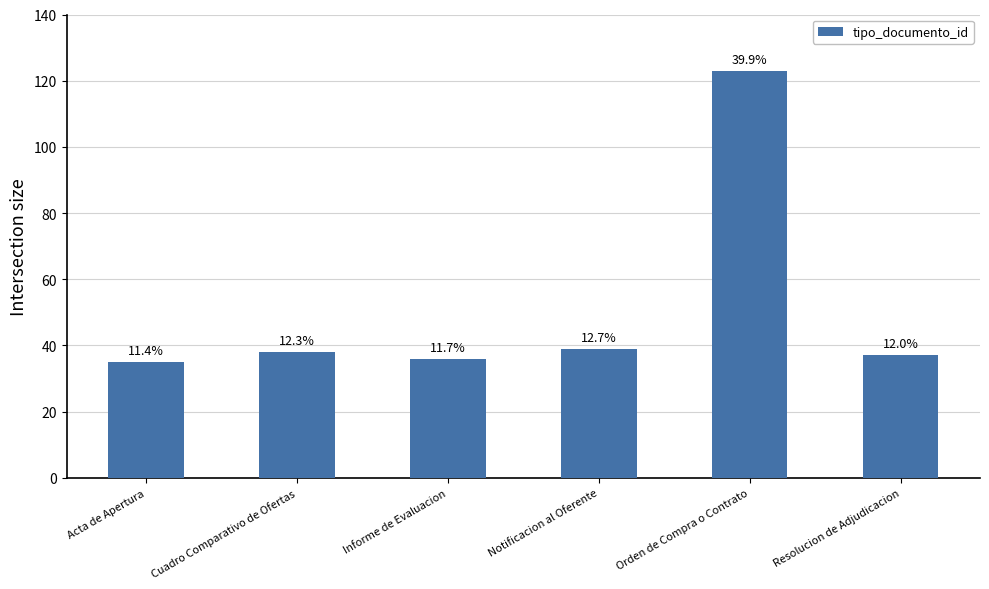

At which category does the chart reach its peak across all series?

Orden de Compra o Contrato